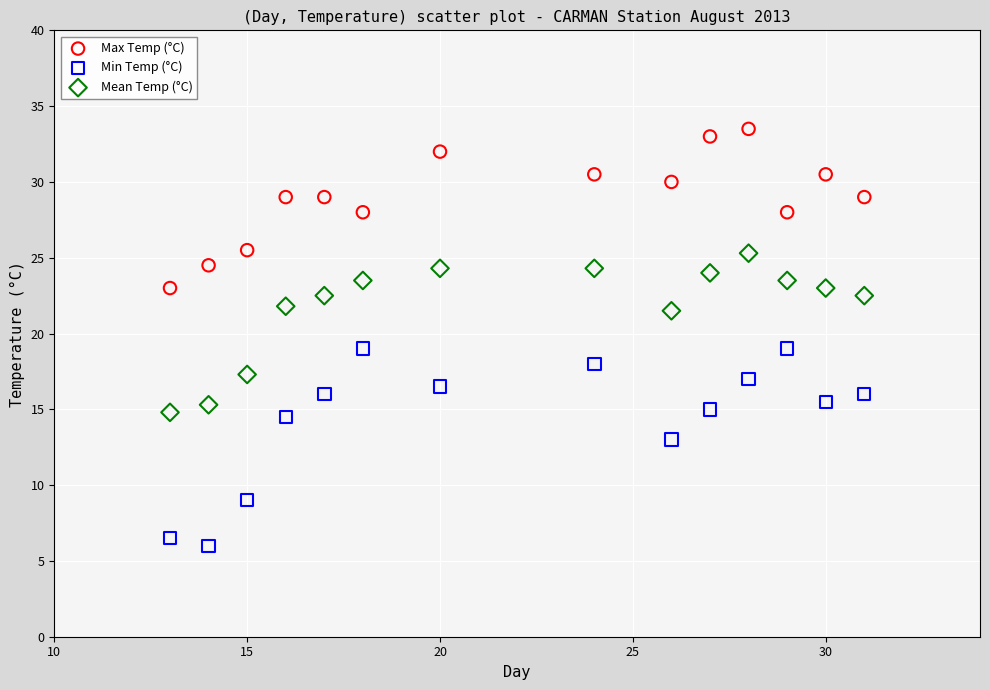

Which series has the widest spread of Y values?

Min Temp (°C)